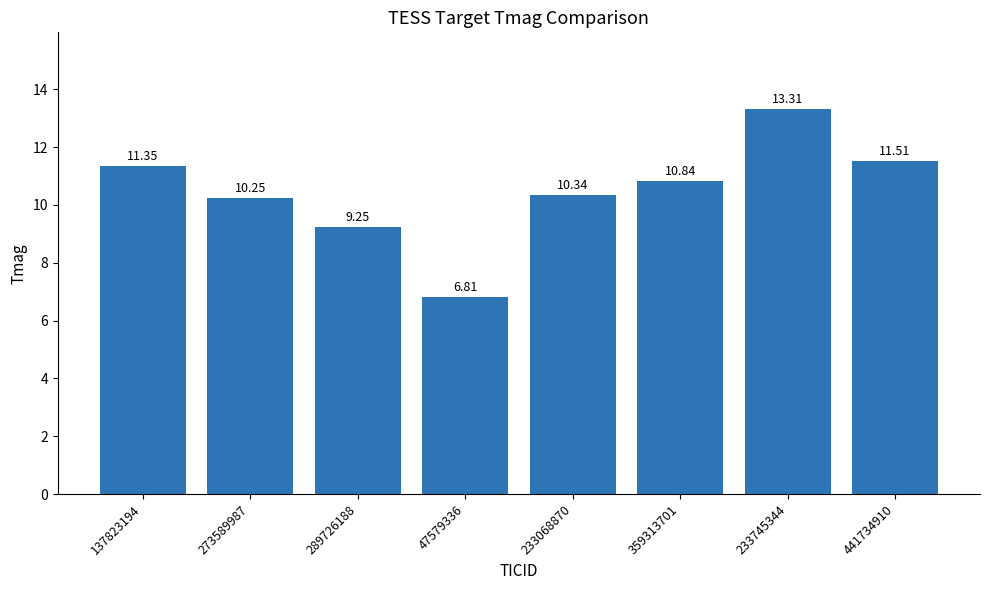

What is the difference between the maximum and minimum values?

6.5